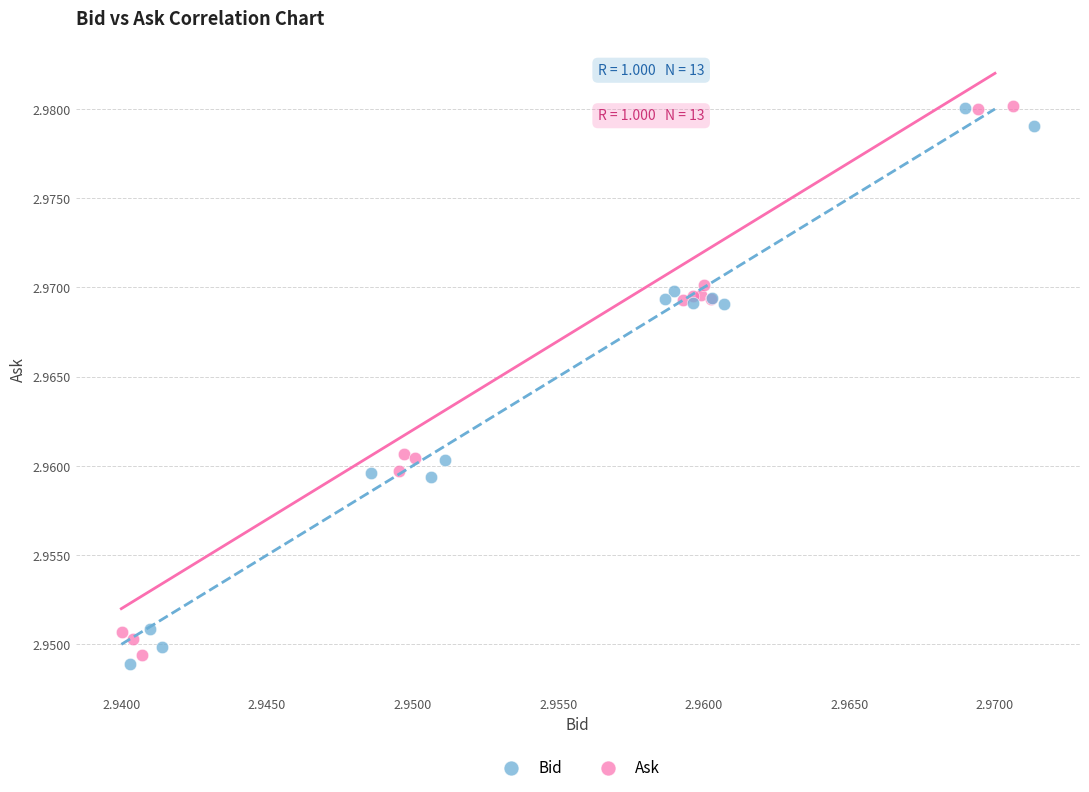

What are all the series names shown in the legend?

Bid, Ask